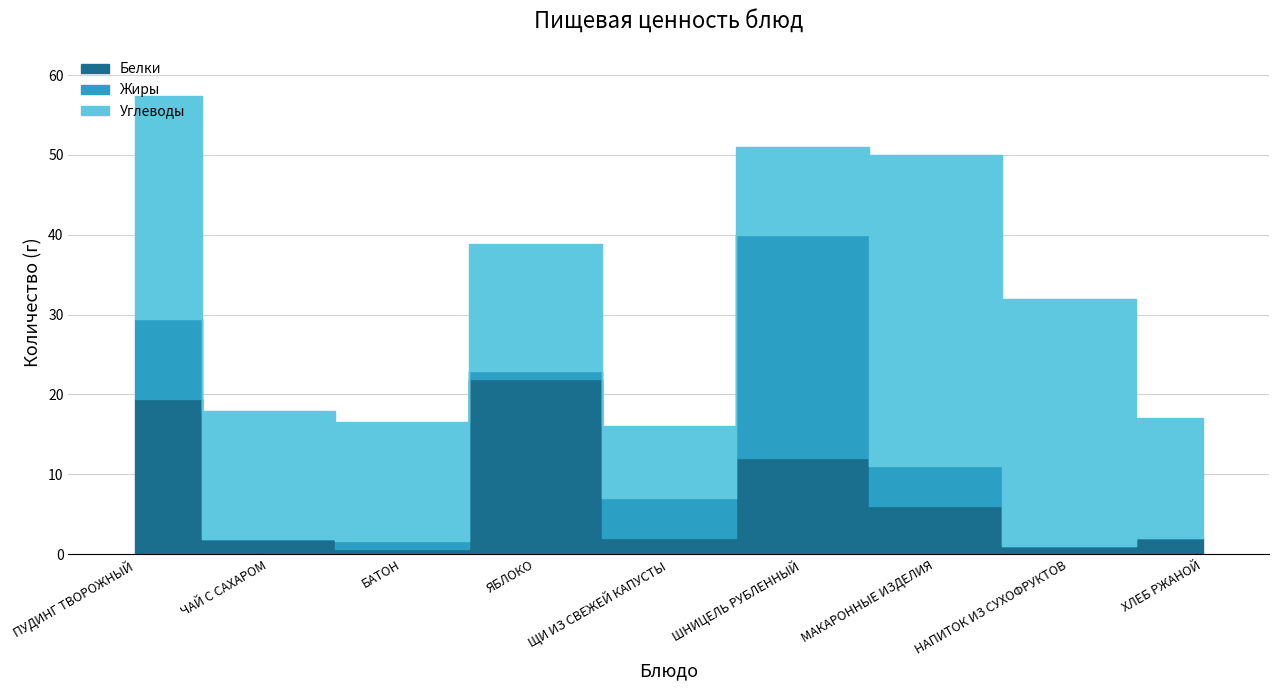

List the series in order of their peak value, highest first.

Углеводы, Жиры, Белки